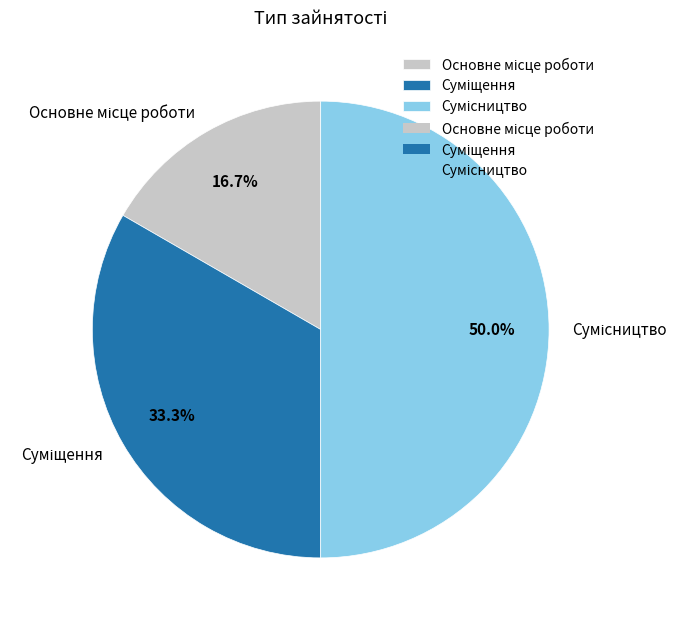

True or false: Сумісництво accounts for 50% of the total.

True